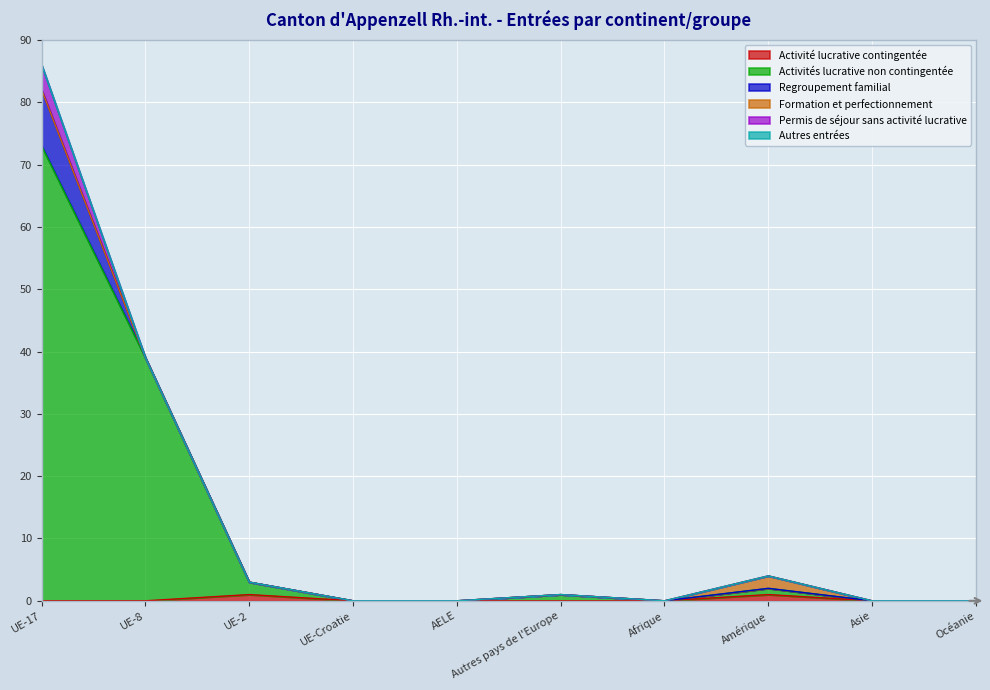

In Activité lucrative contingentée, how many points are higher than both neighbors (excluding endpoints)?

2